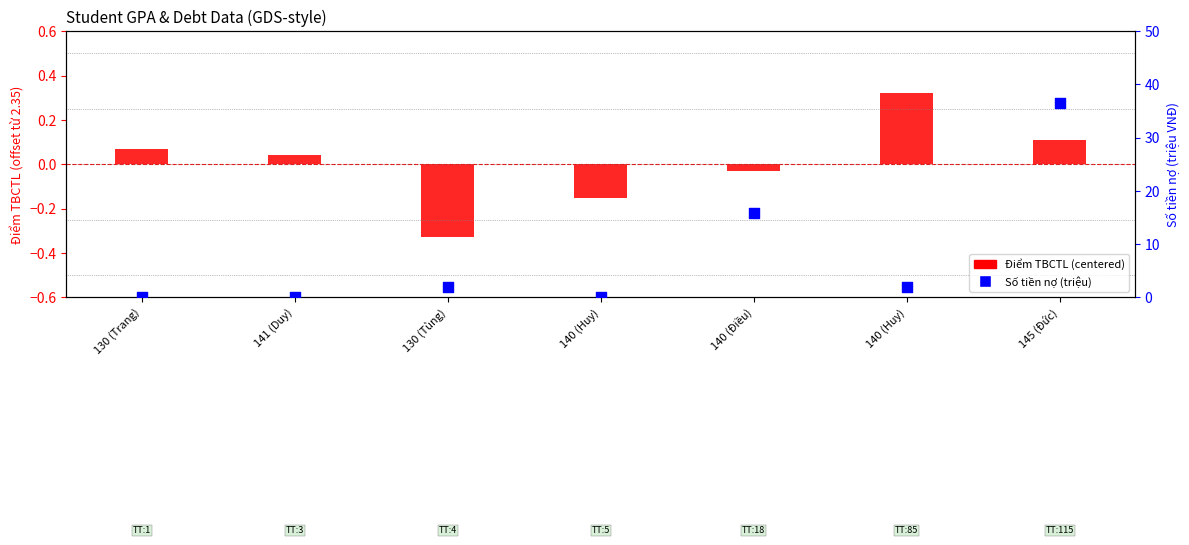

At which category is the sum across all series the highest?

145 (Đức)